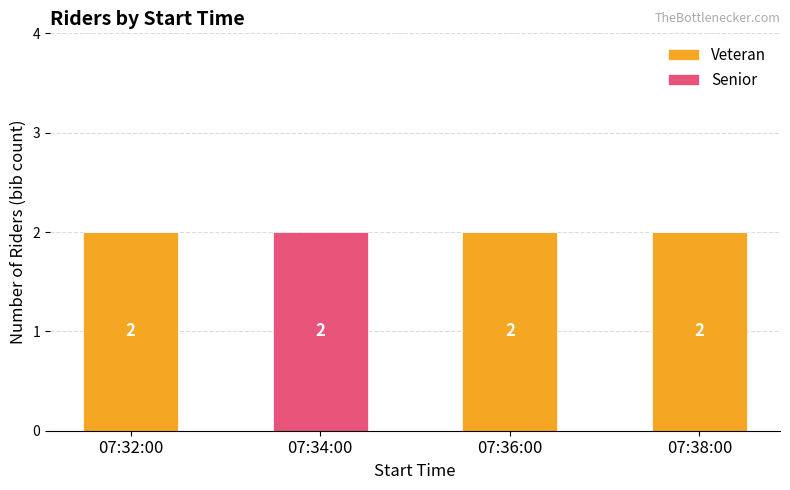

The Veteran series shows 2 at 07:36:00. True or false?

True